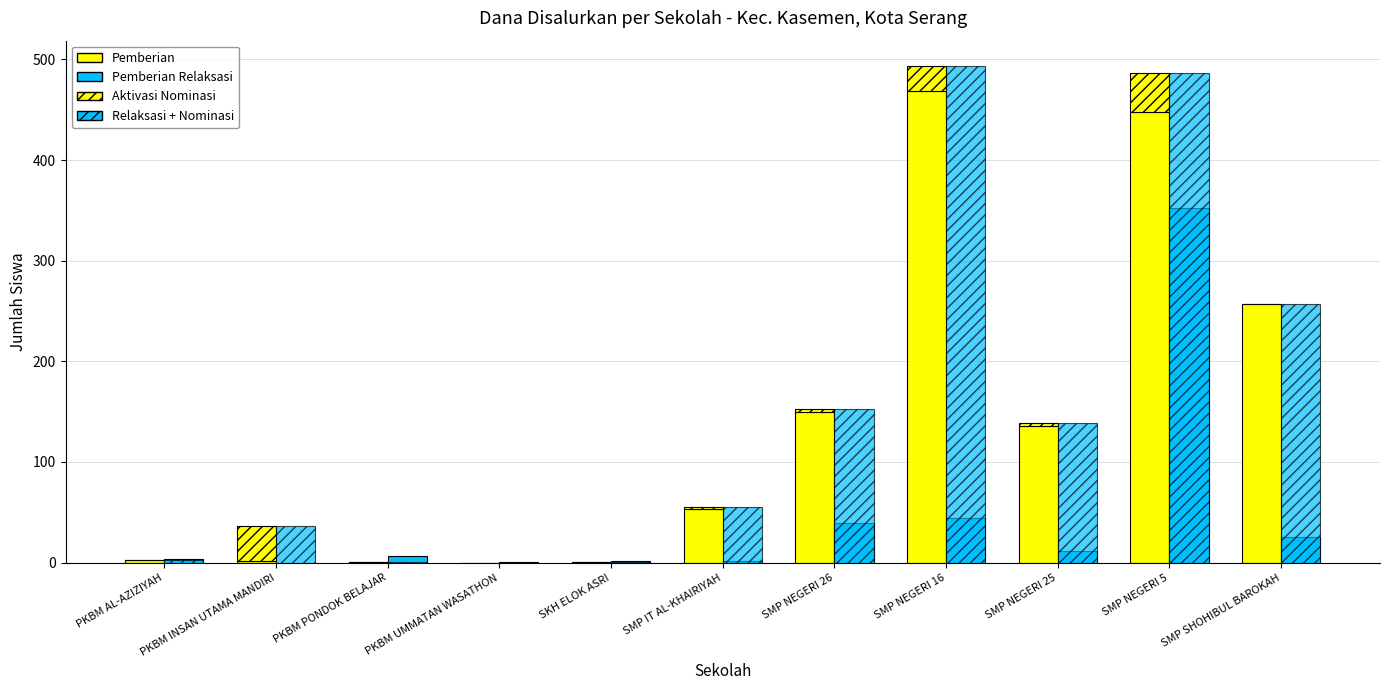

What is the difference between the maximum and second lowest values in the Pemberian Relaksasi series?

351